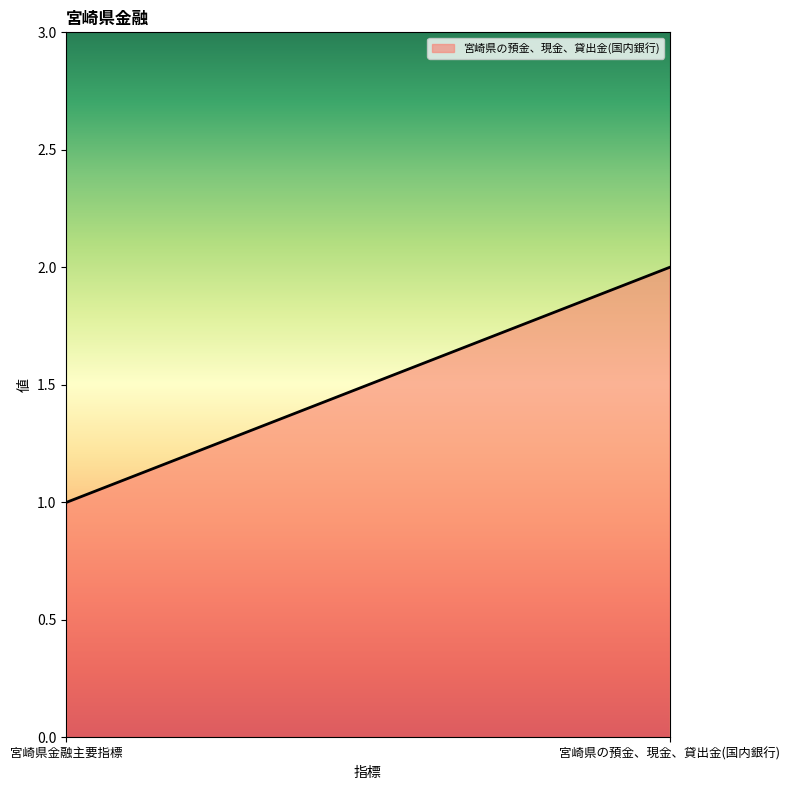

Between 宮崎県の預金、現金、貸出金(国内銀行) and 宮崎県金融主要指標, which is larger?

宮崎県の預金、現金、貸出金(国内銀行)